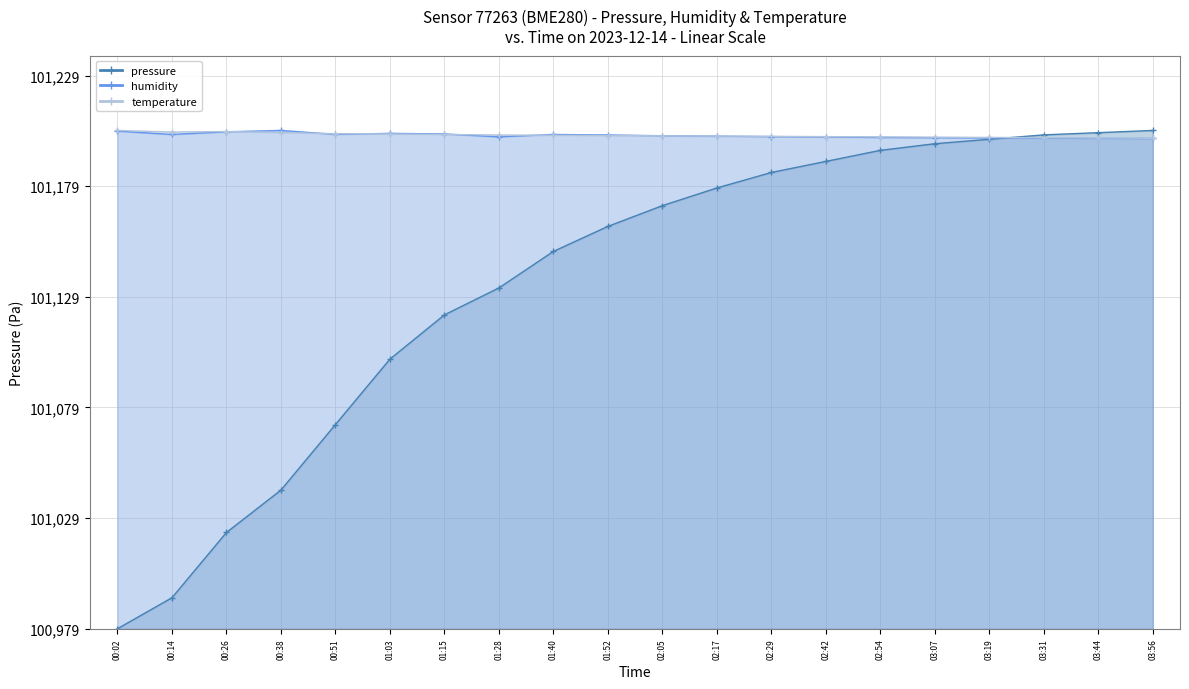

How many categories are shown in the chart?

20